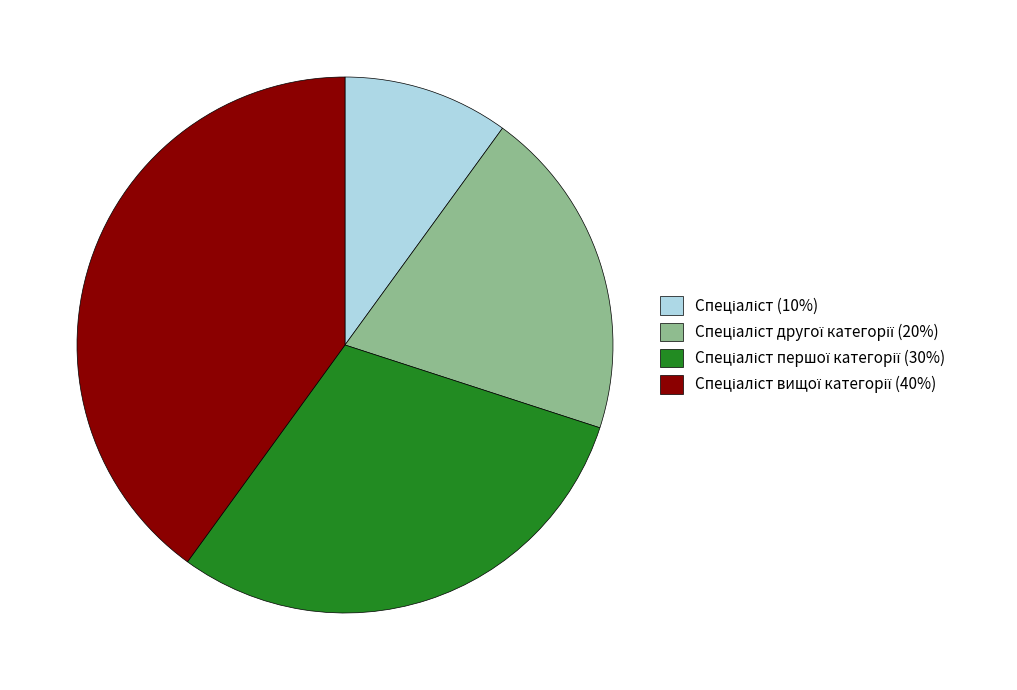

Does any single category account for the majority?

No